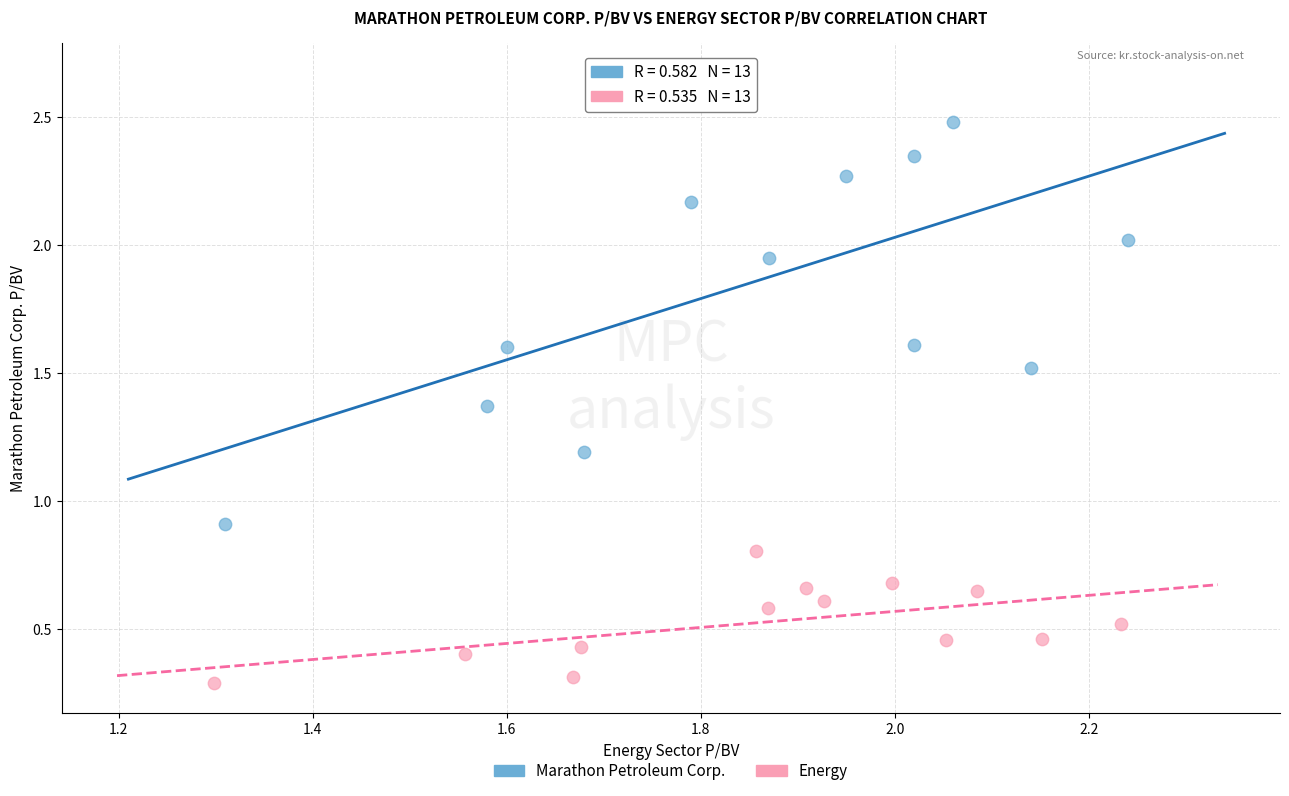

Which series has the largest Y range (max minus min)?

Marathon Petroleum Corp.